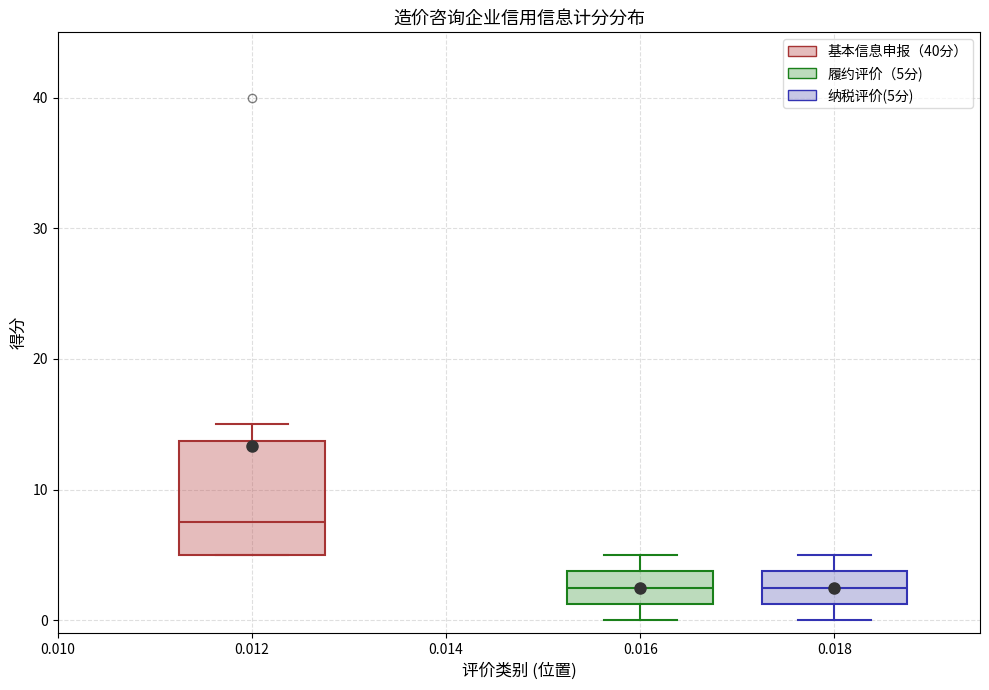

Reading left to right, transcribe this box plot: for each box, give where its median line is, the range the box spans, and where its two whiskers end, as read against the y-axis. The values are not printed on the chart, so give them approximately, as read against the axis.

0.012: median 8, box 5 to 14, whiskers 5 to 15
0.016: median 3, box 1 to 4, whiskers 0 to 5
0.018: median 3, box 1 to 4, whiskers 0 to 5